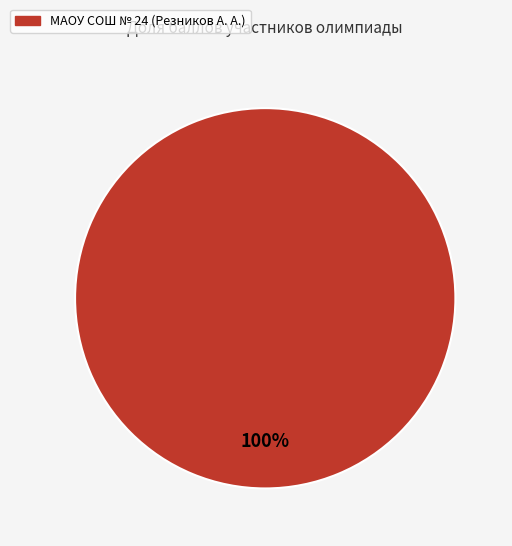

Is there a majority slice in this chart?

Yes